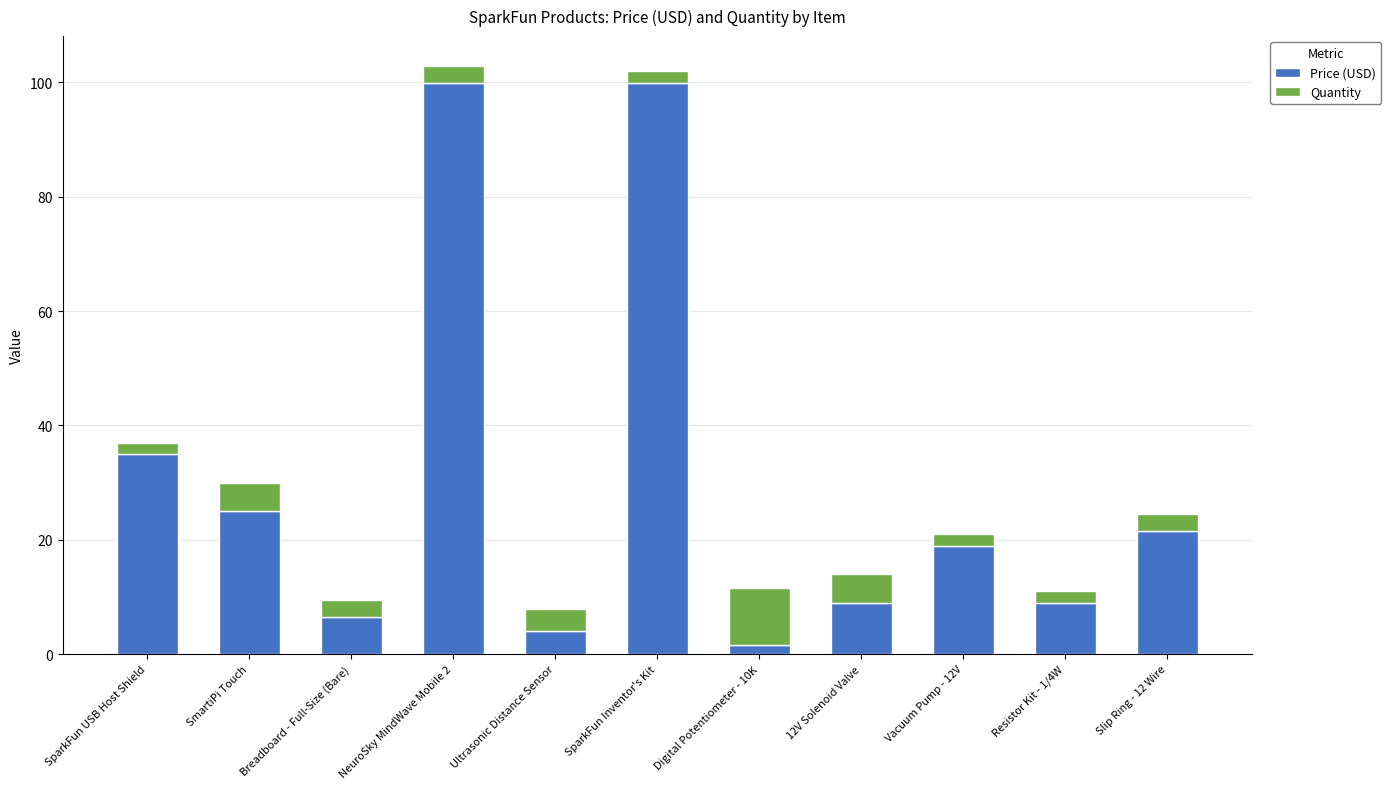

True or false: Price (USD) has a value of 100.0 at SparkFun Inventor's Kit.

True